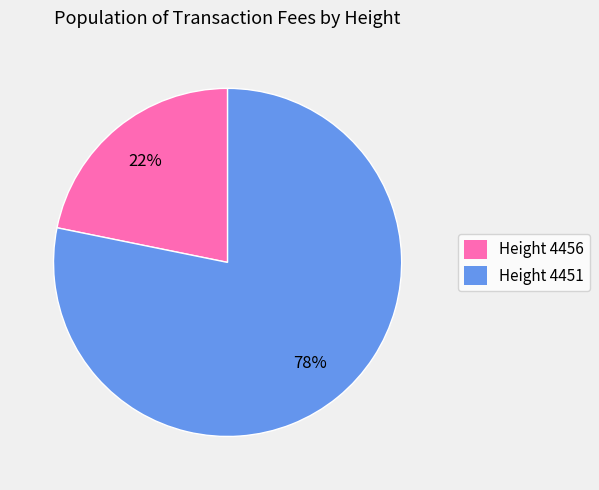

How many slices are in this pie chart?

2